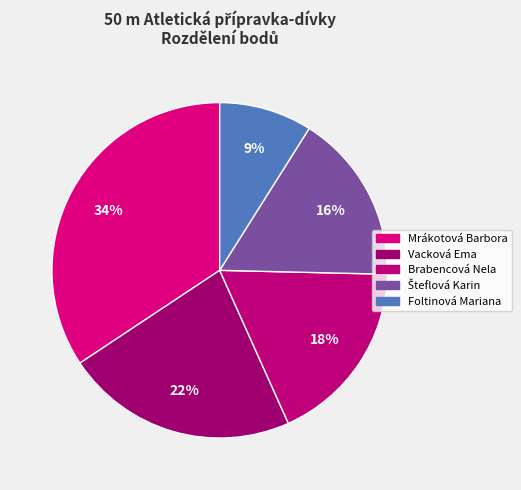

Count the number of slices in the pie.

5